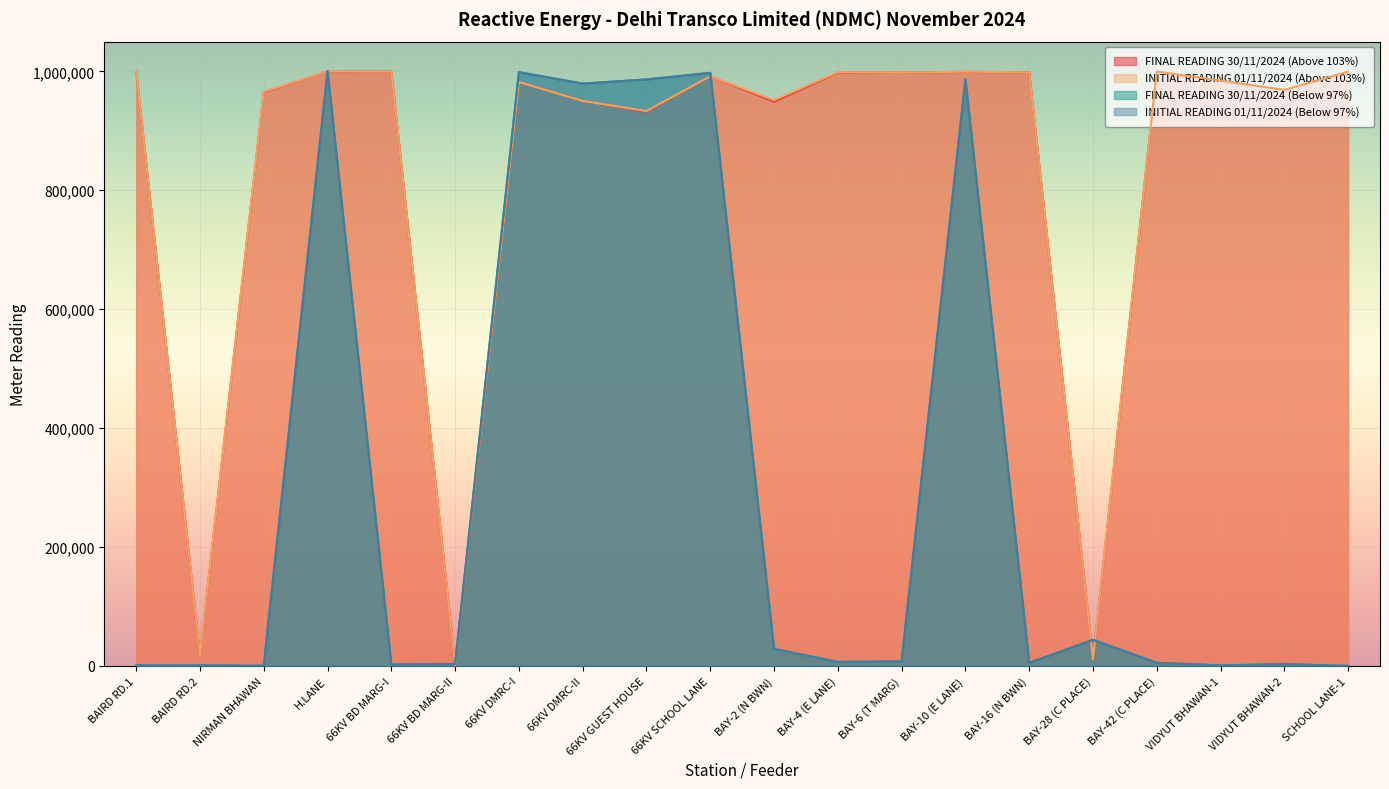

What is the difference between the second highest and second lowest values in the FINAL READING 30/11/2024 (Below 97%) series?

998343